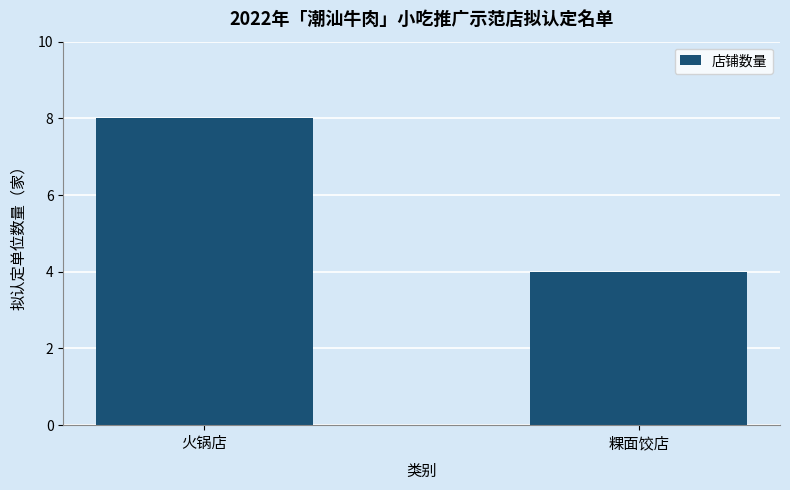

Rank the categories by value from lowest to highest.

粿面饺店, 火锅店